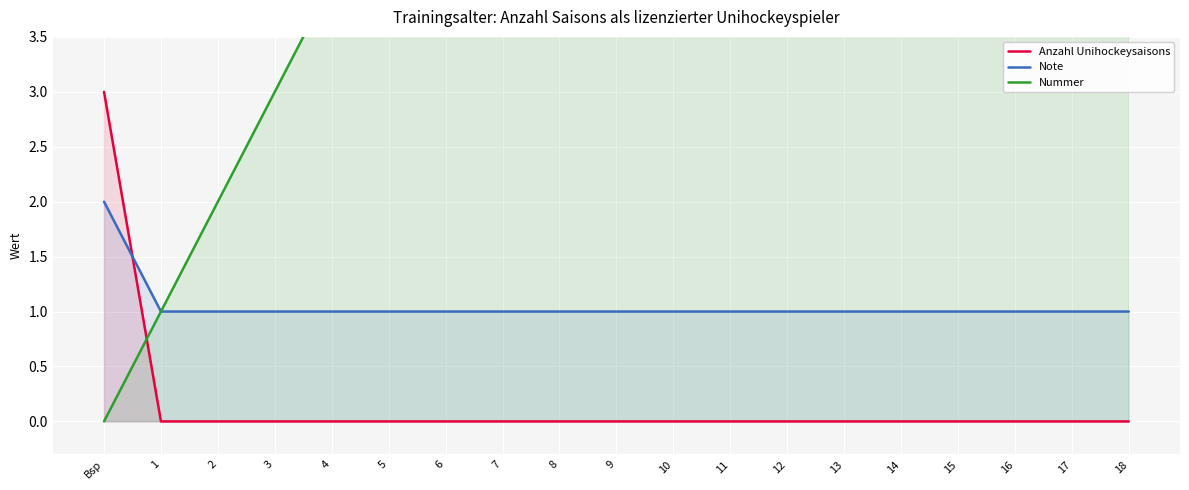

What is the label of the 6th point from the right?

13